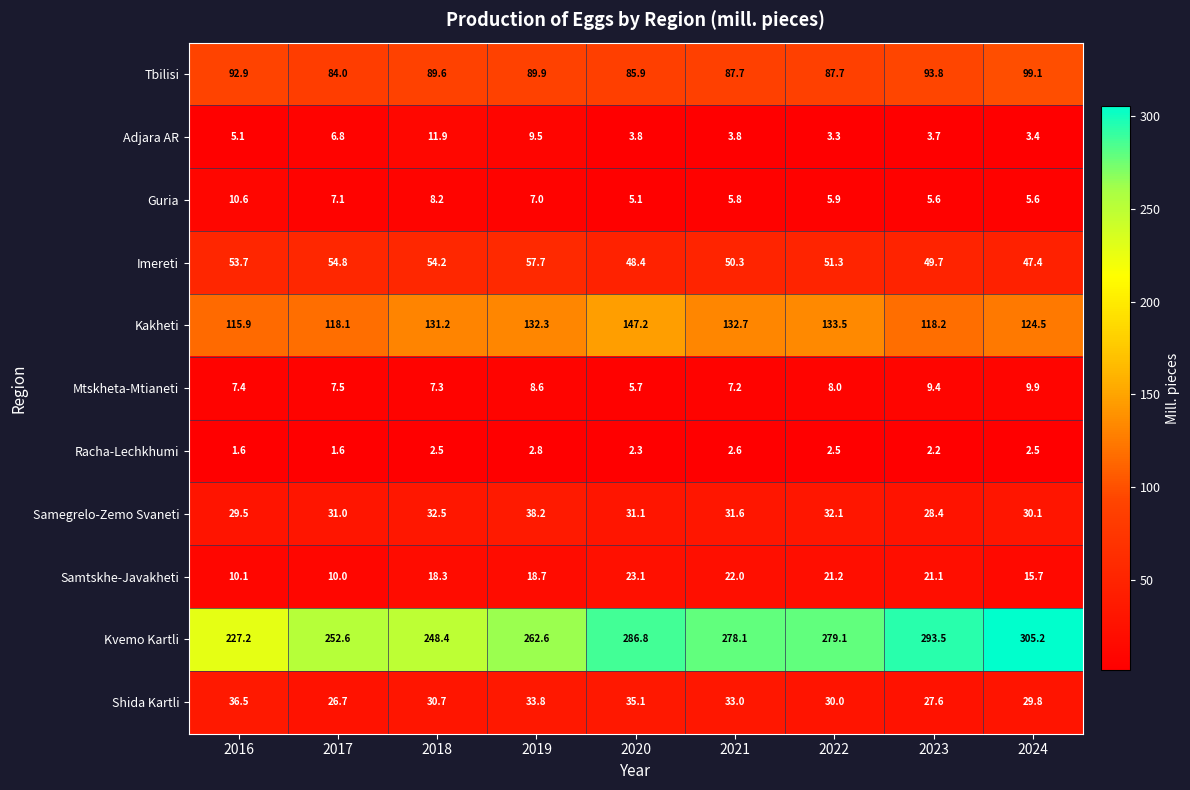

What is the maximum value shown in the chart?

305.2